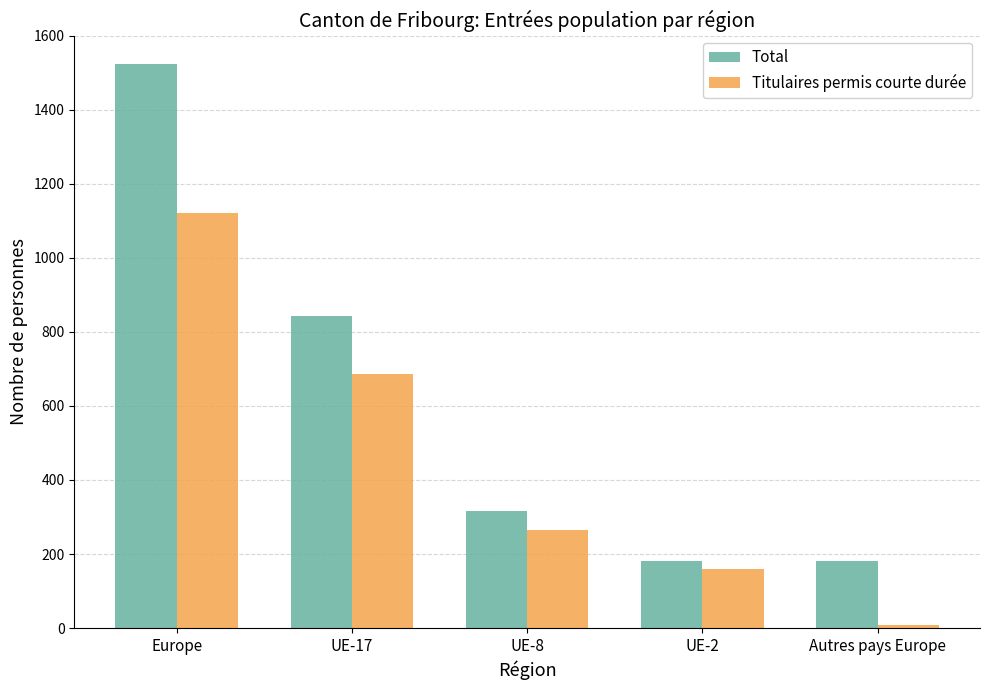

What is the difference between the maximum and minimum values in the Titulaires permis courte durée series?

1113